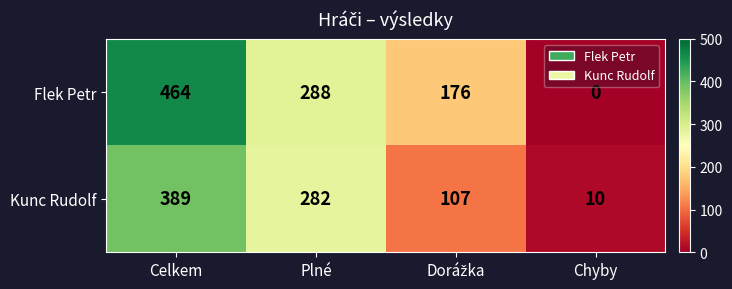

Is it true that Flek Petr equals 288 at Plné?

True